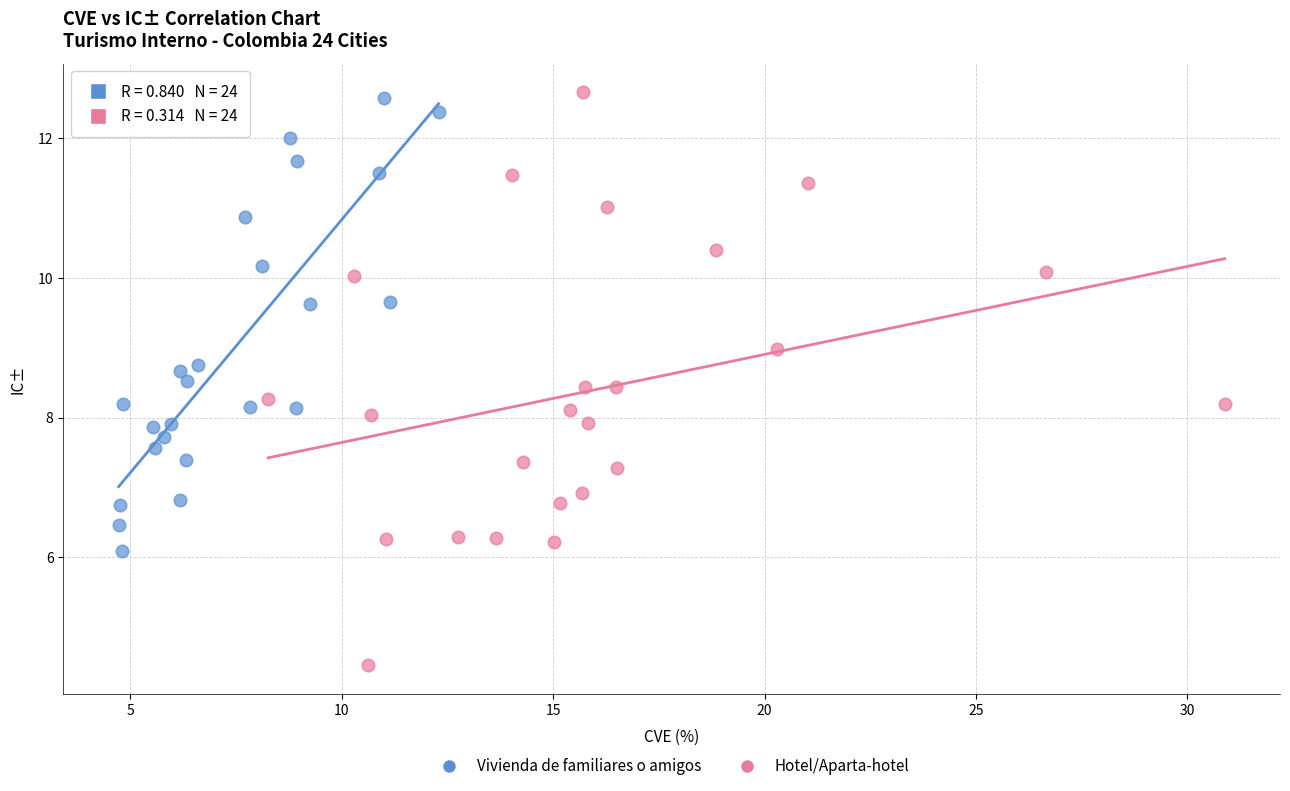

Which series has the widest spread of Y values?

Hotel/Aparta-hotel